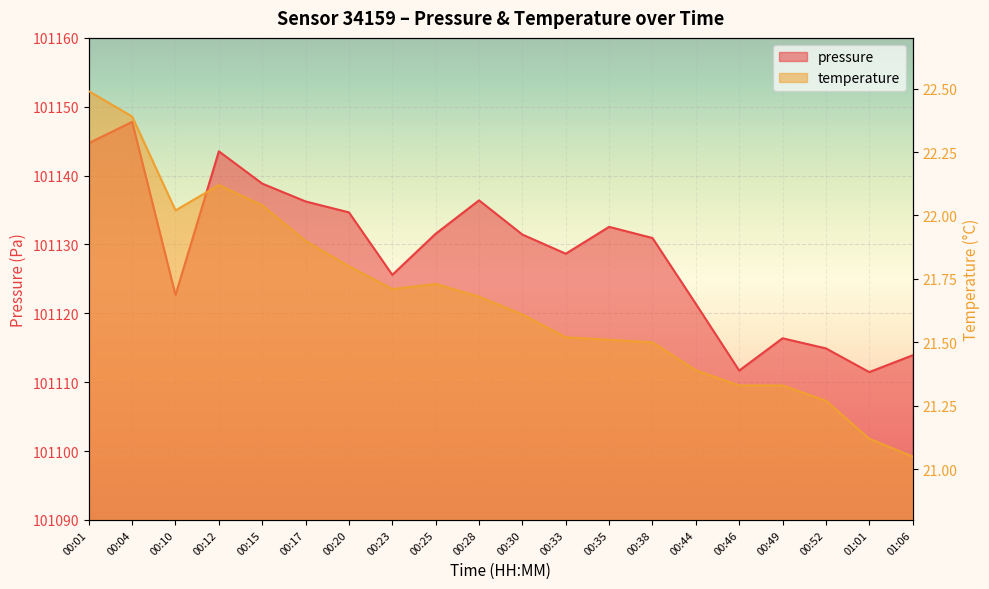

At 00:04, list the series in order from largest to smallest.

pressure, temperature